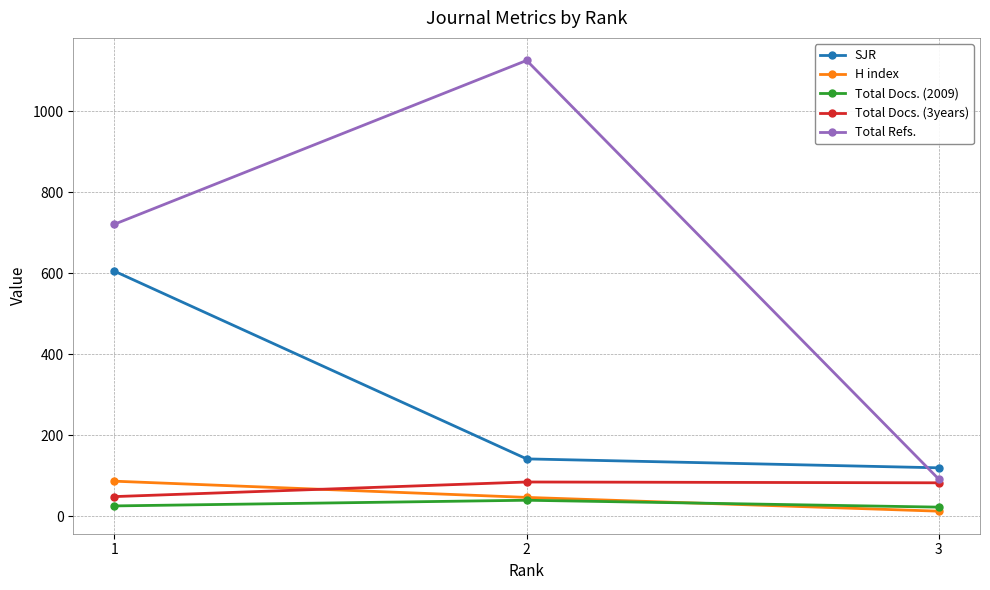

Read the Total Refs. value at 3, to the nearest 50.

100